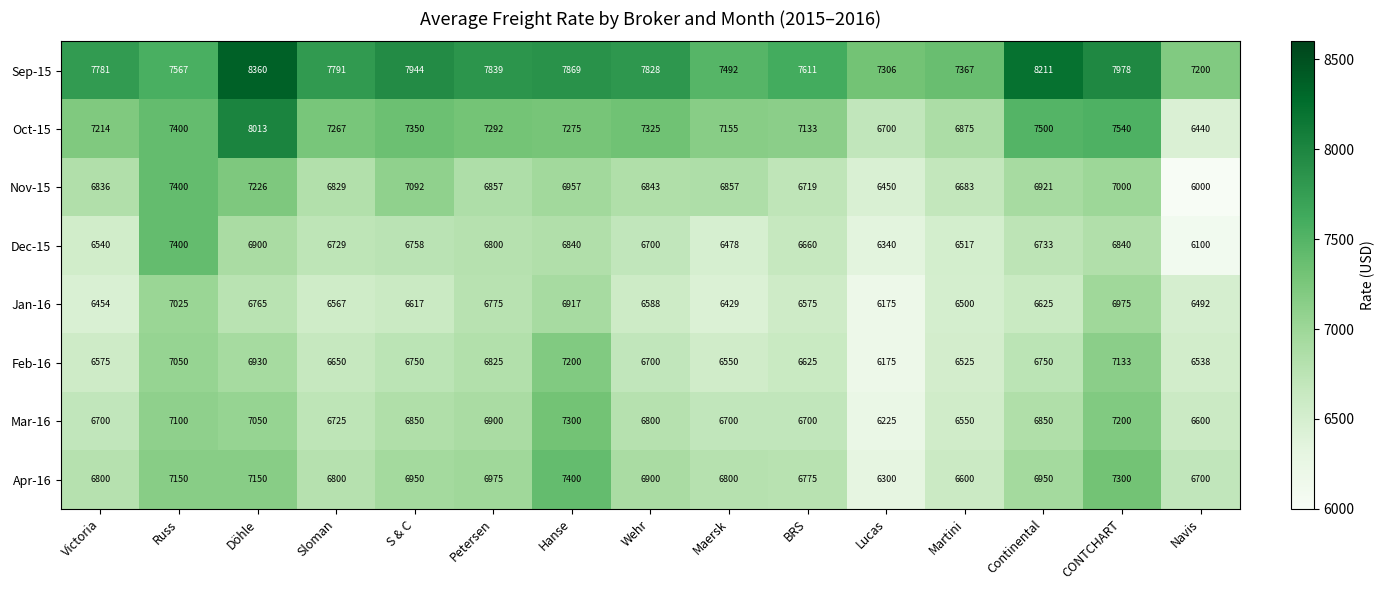

What is the sum of all Oct-15 values?

108479